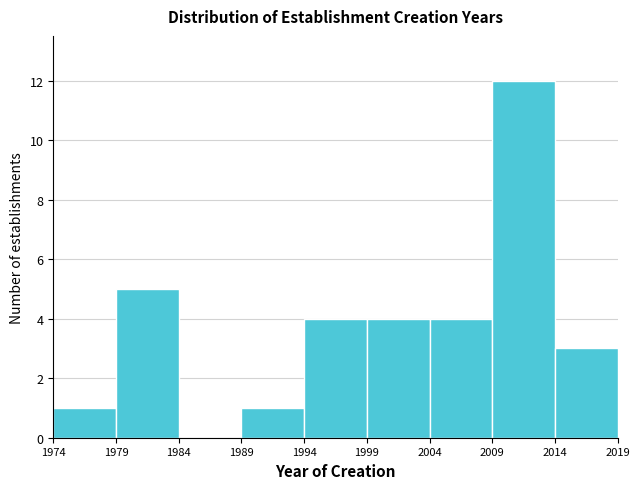

What is the height of the bar covering 1979 to 1984 on the x-axis? The values are not printed on the chart, so give them approximately, as read against the axis.

5